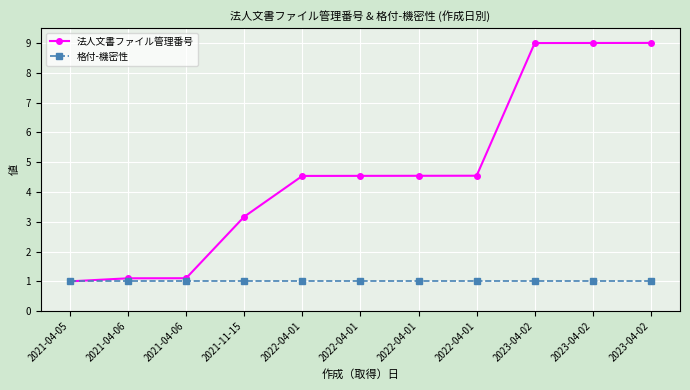

Count the number of categories in the chart.

11